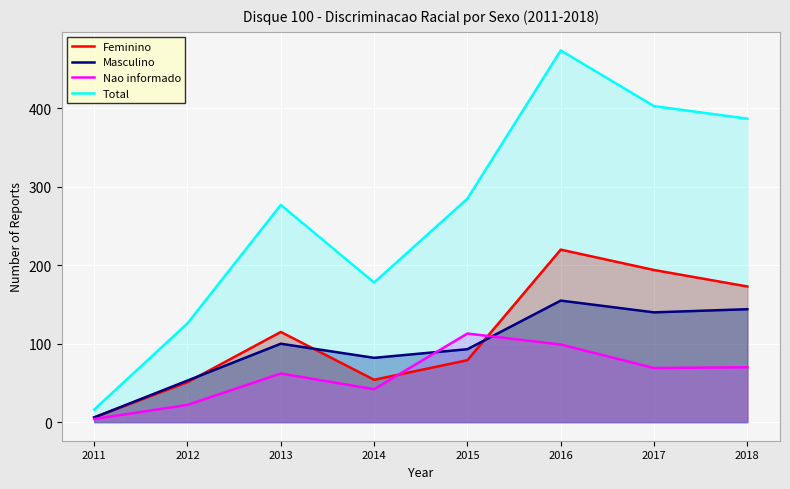

Reading left to right, extract all data points from this chart.

Feminino: 6	51	115	54	79	220	194	173
Masculino: 6	53	100	82	93	155	140	144
Nao informado: 4	22	62	42	113	99	69	70
Total: 16	126	277	178	285	474	403	387